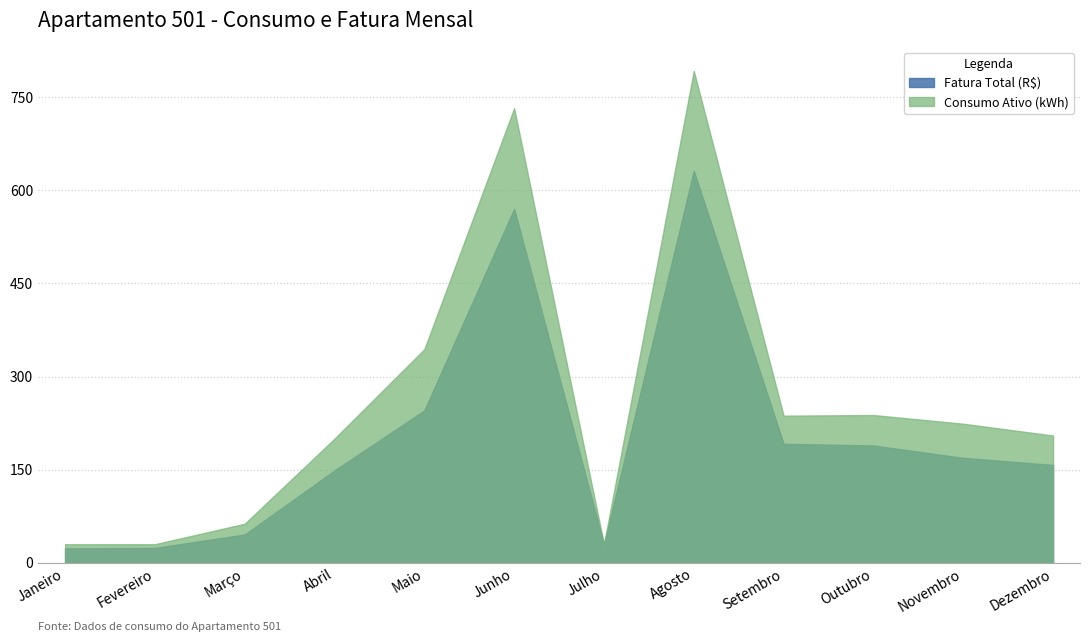

What is the difference between the maximum and minimum values in the Fatura Total (R$) series?

608.0